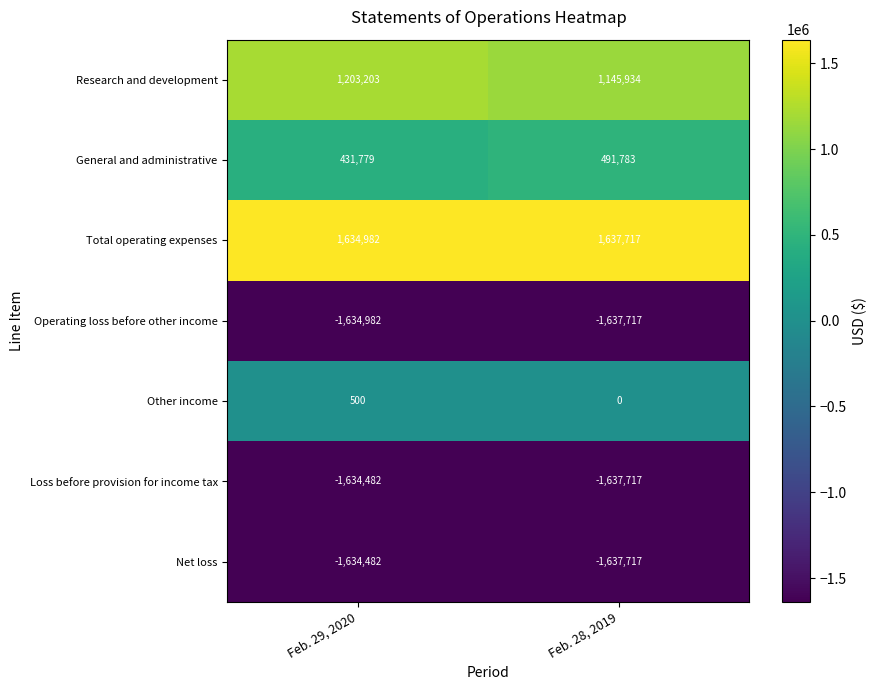

Reading right to left, what are all the values shown in this chart?

Research and development: Feb. 28, 2019=1145934	Feb. 29, 2020=1203203
General and administrative: Feb. 28, 2019=491783	Feb. 29, 2020=431779
Total operating expenses: Feb. 28, 2019=1637717	Feb. 29, 2020=1634982
Operating loss before other income: Feb. 28, 2019=-1637717	Feb. 29, 2020=-1634982
Other income: Feb. 28, 2019=0	Feb. 29, 2020=500
Loss before provision for income tax: Feb. 28, 2019=-1637717	Feb. 29, 2020=-1634482
Net loss: Feb. 28, 2019=-1637717	Feb. 29, 2020=-1634482